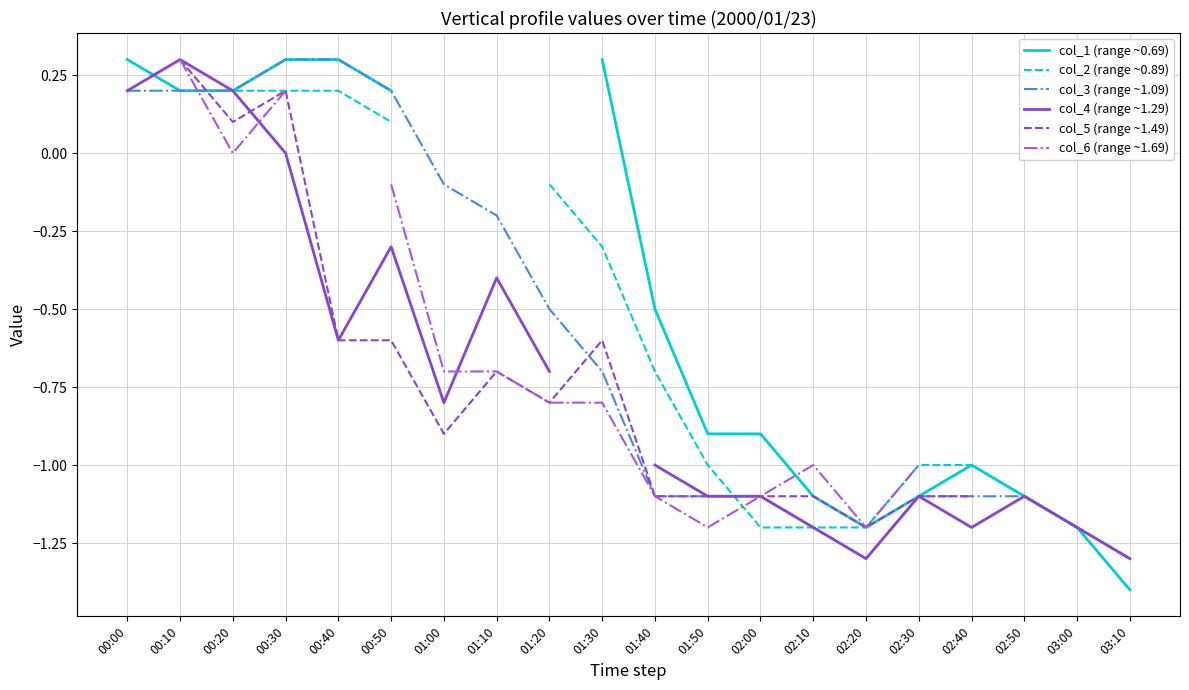

How many col_6 (range ~1.69) values are between -1 and 0?

8